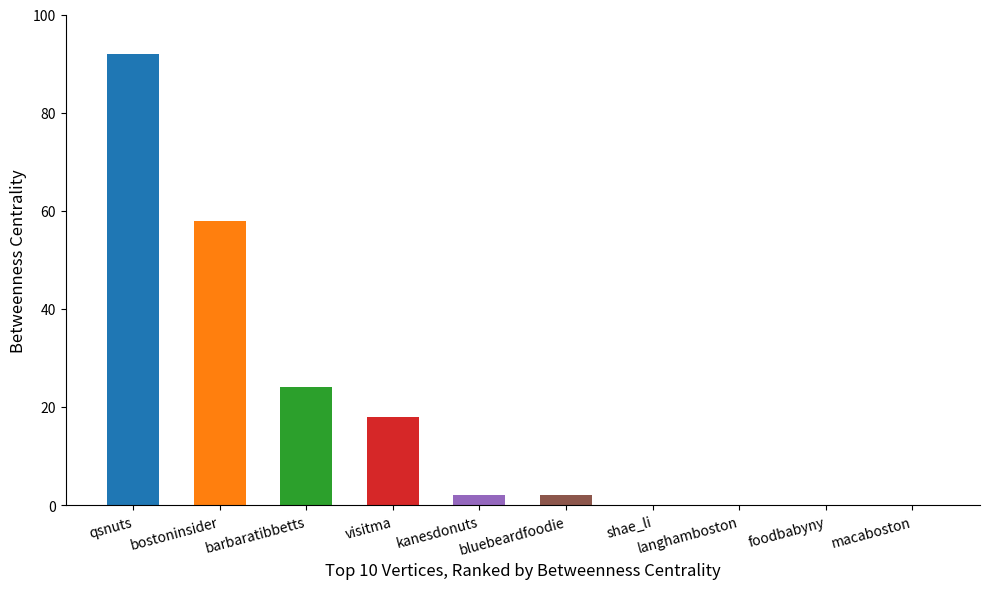

What is the maximum value shown in the chart?

92